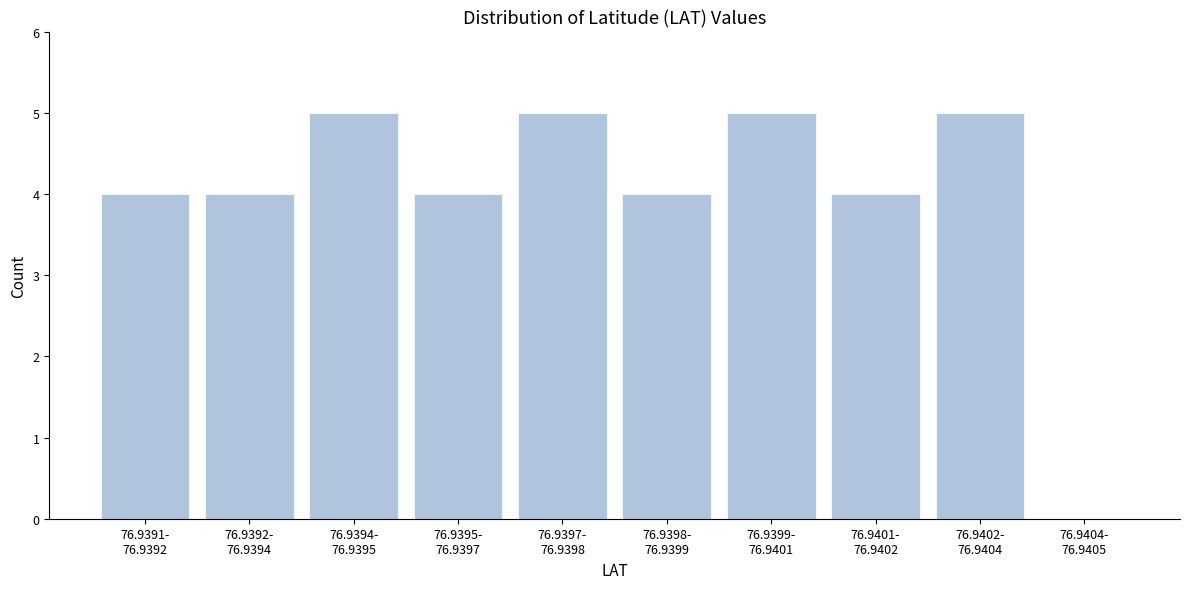

What is the sum of all values?

40